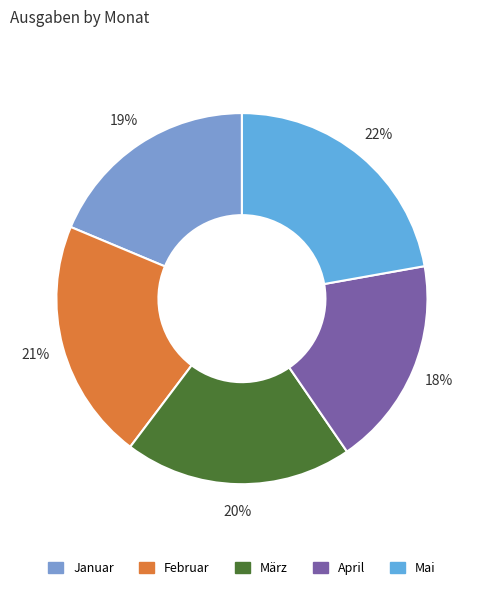

The April slice represents 18% of the pie. True or false?

True